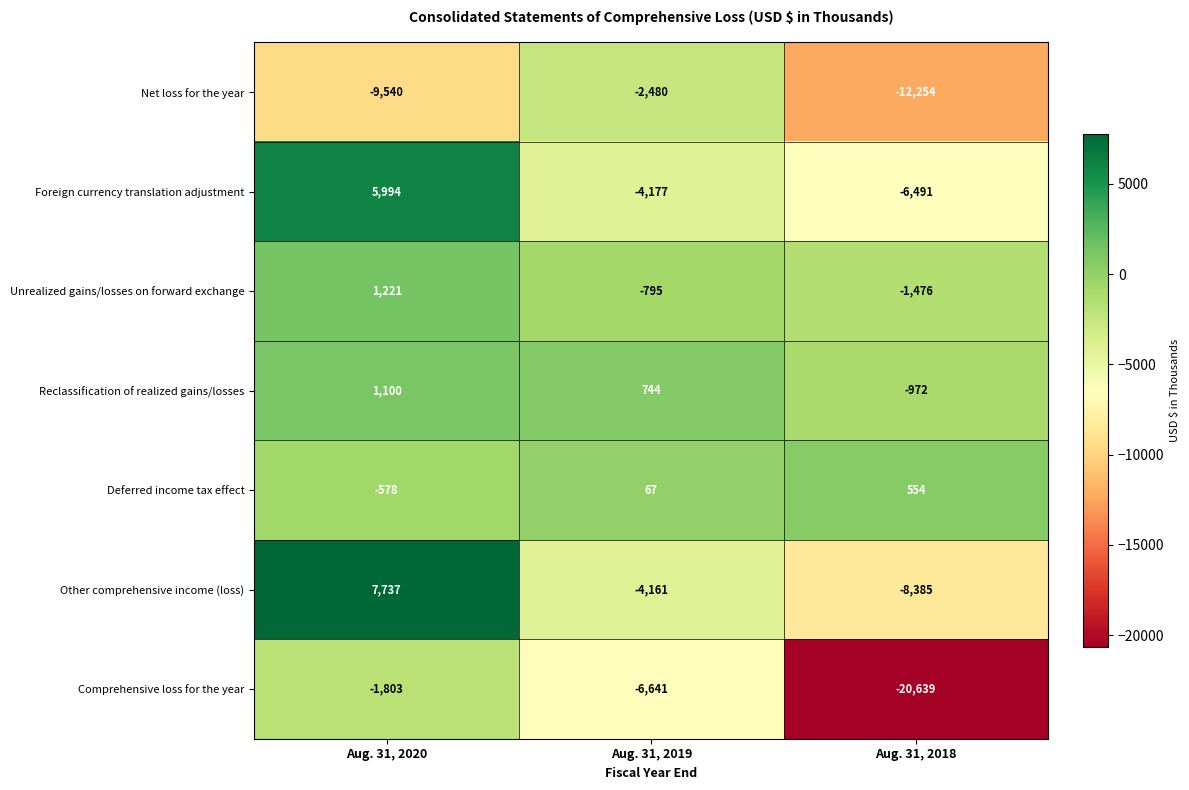

How many series are shown in this chart?

7